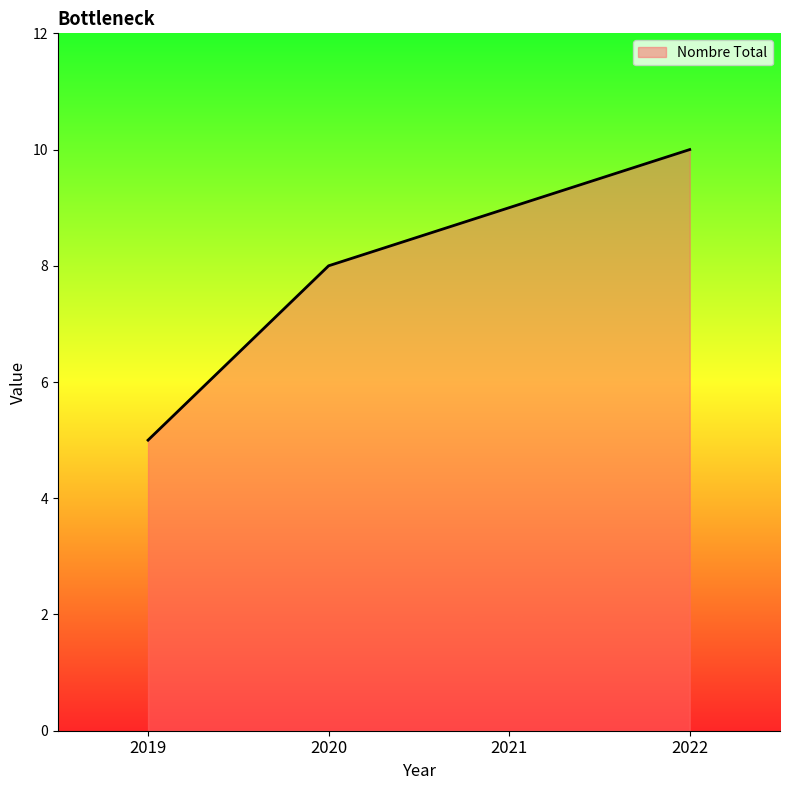

List the labels in order of value, smallest first.

2019, 2020, 2021, 2022